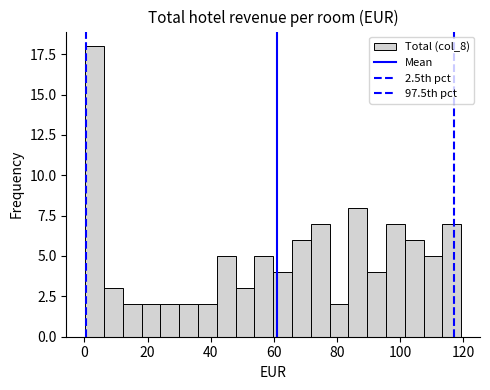

Read against the x-axis, roughly where is the centre of the tallest bar?

4